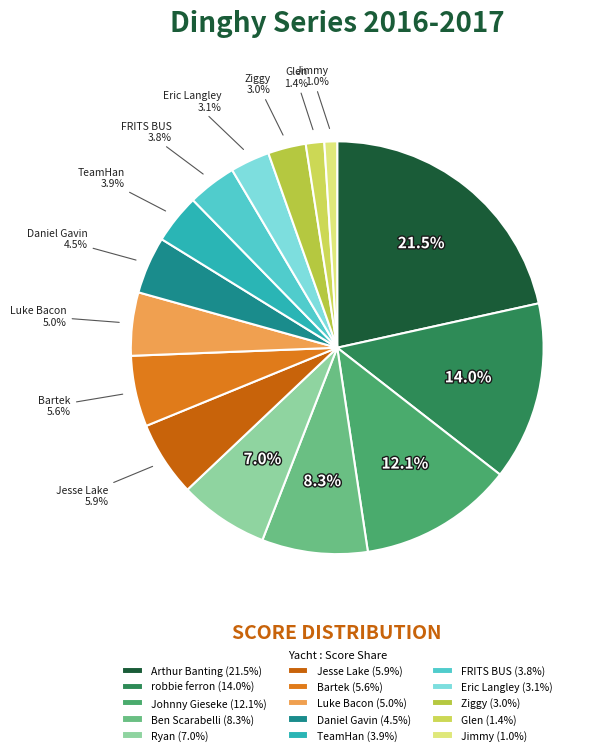

Combined, do Johnny Gieseke and Daniel Gavin account for over 50%?

No